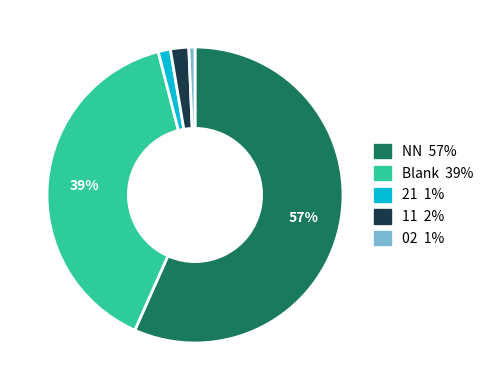

Is there a majority slice in this chart?

Yes